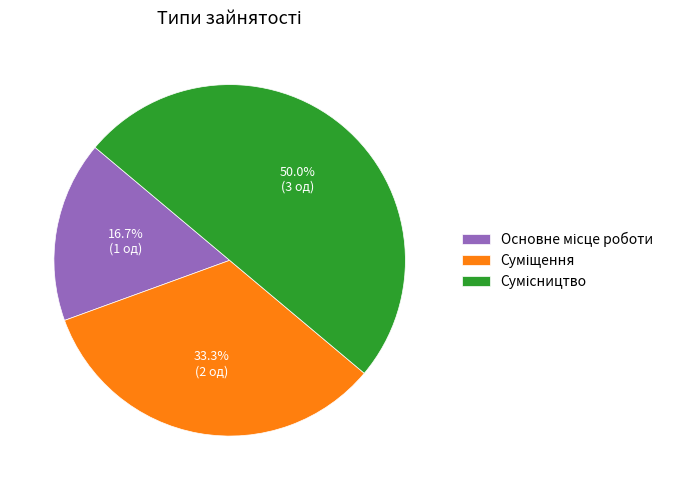

To the nearest percent, what is the difference between the largest and smallest slice percentages?

33%